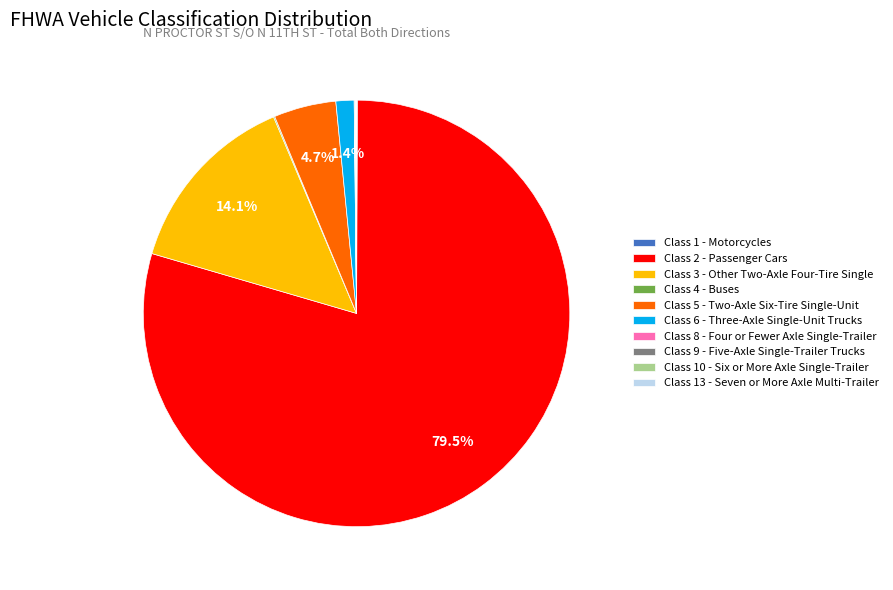

Approximately how many times larger is the value at Class 6 - Three-Axle Single-Unit Trucks compared to Class 5 - Two-Axle Six-Tire Single-Unit?

0.3